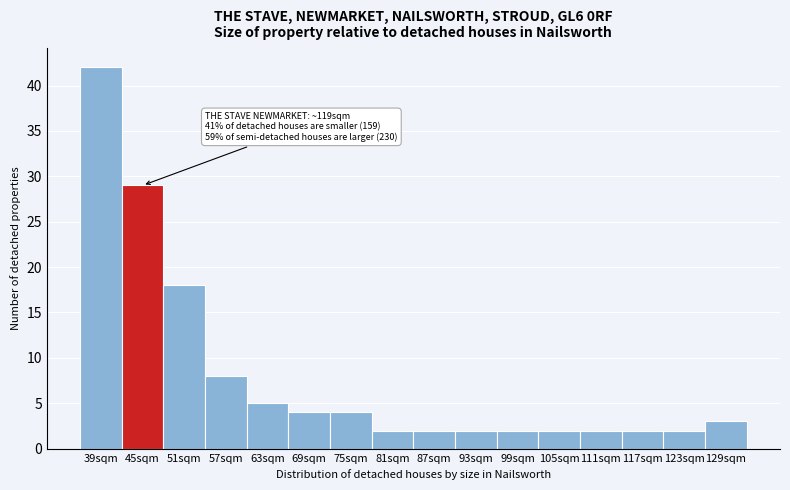

Reading left to right, transcribe all the data shown in this chart.

39sqm=42	45sqm=29	51sqm=18	57sqm=8	63sqm=5	69sqm=4	75sqm=4	81sqm=2	87sqm=2	93sqm=2	99sqm=2	105sqm=2	111sqm=2	117sqm=2	123sqm=2	129sqm=3